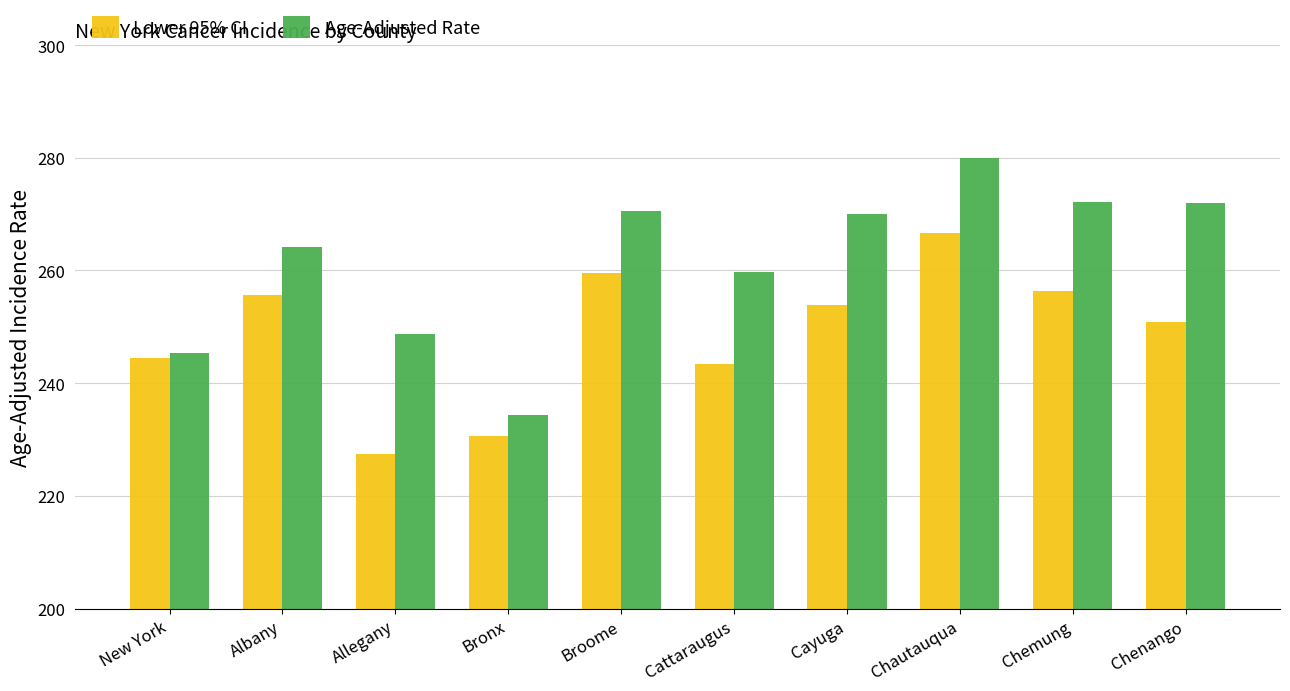

How many data points in Age-Adjusted Rate are less than 270?

5